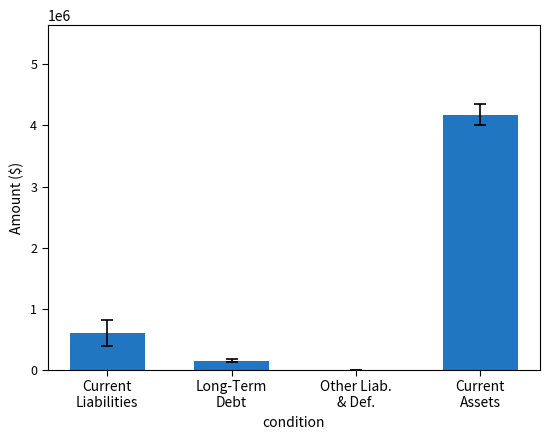

Where is the data nearest to the value 2089470?

Current
Liabilities